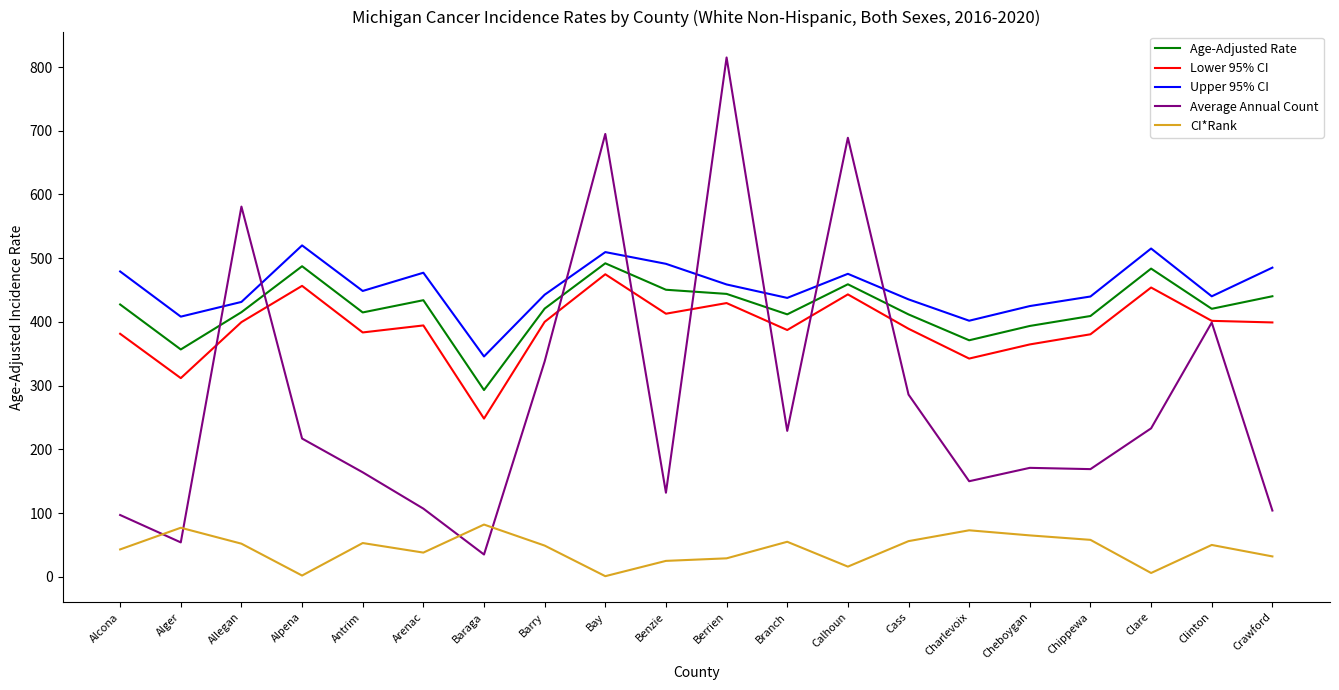

True or false: CI*Rank and Upper 95% CI intersect in this chart.

False